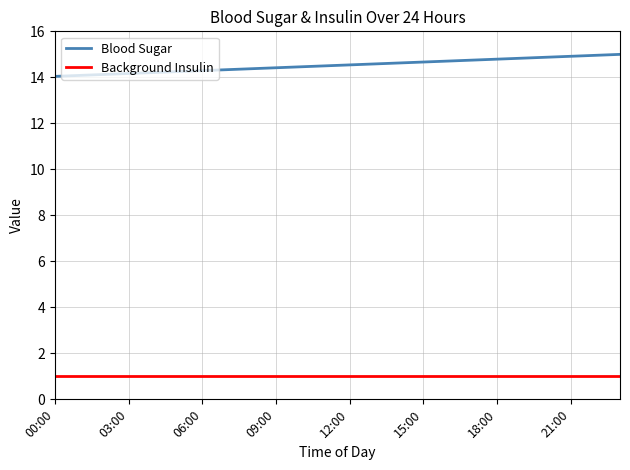

At how many categories does at least one series exceed 10?

24